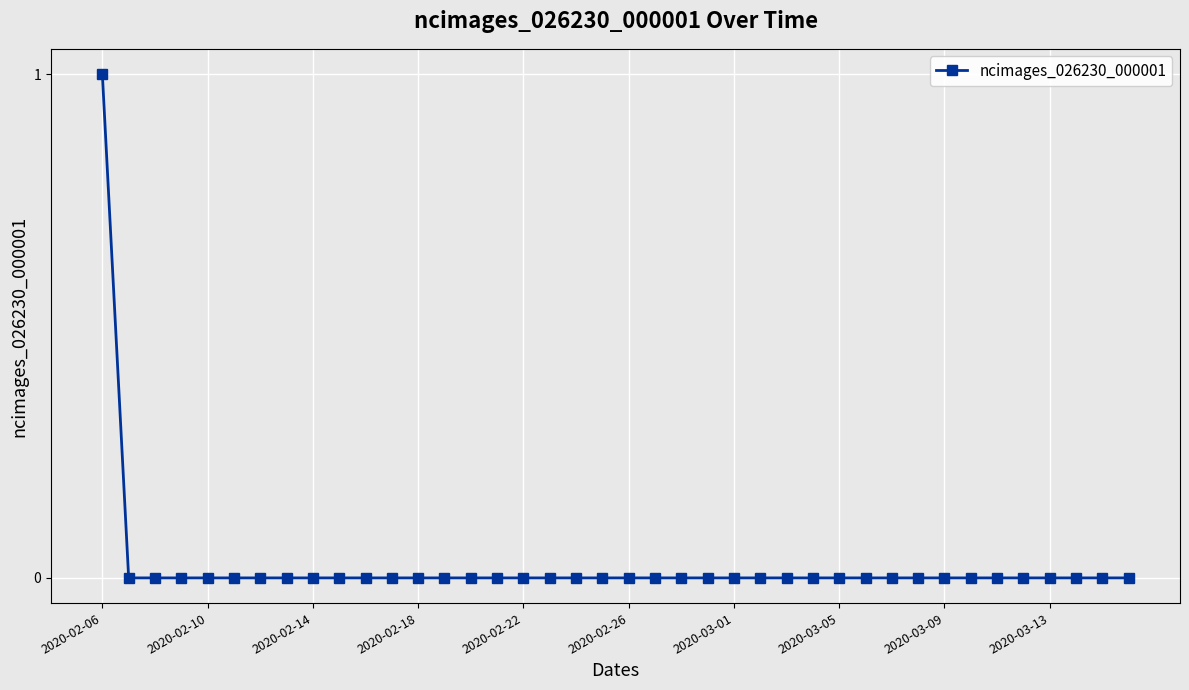

What is the maximum value shown in the chart?

1